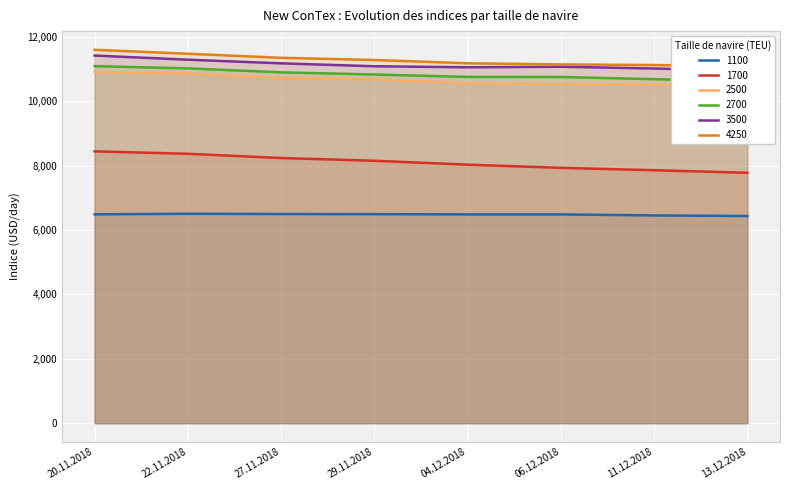

What is the sum of the 4250 values at 04.12.2018 and 27.11.2018?

22540